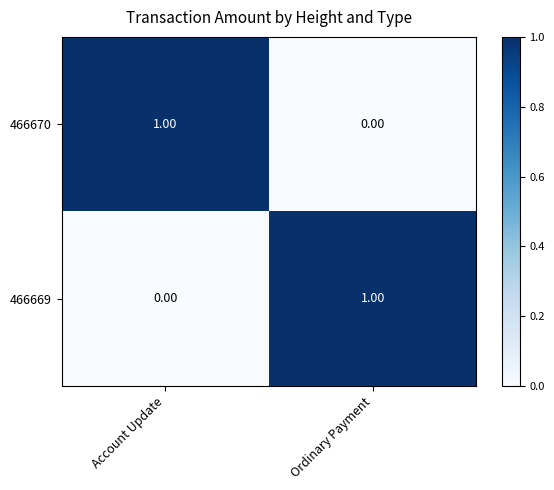

At Ordinary Payment, list the series in order from smallest to largest.

466670, 466669